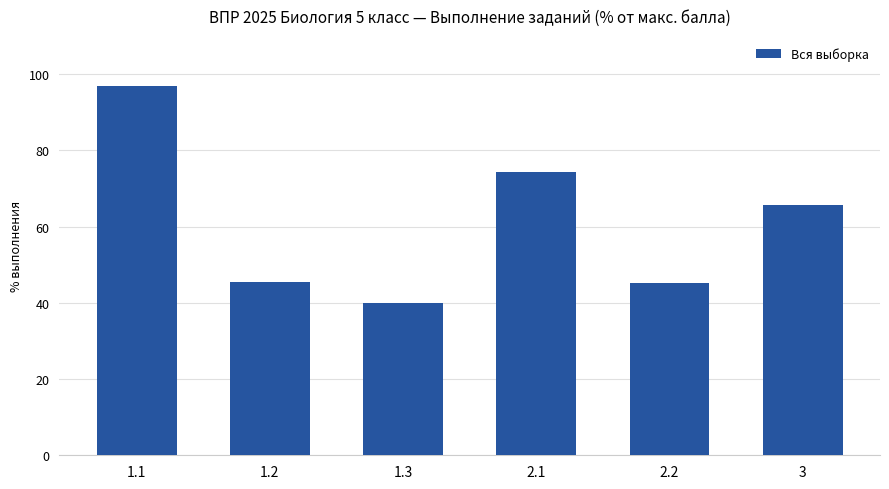

Where is the data nearest to the value 68?

3